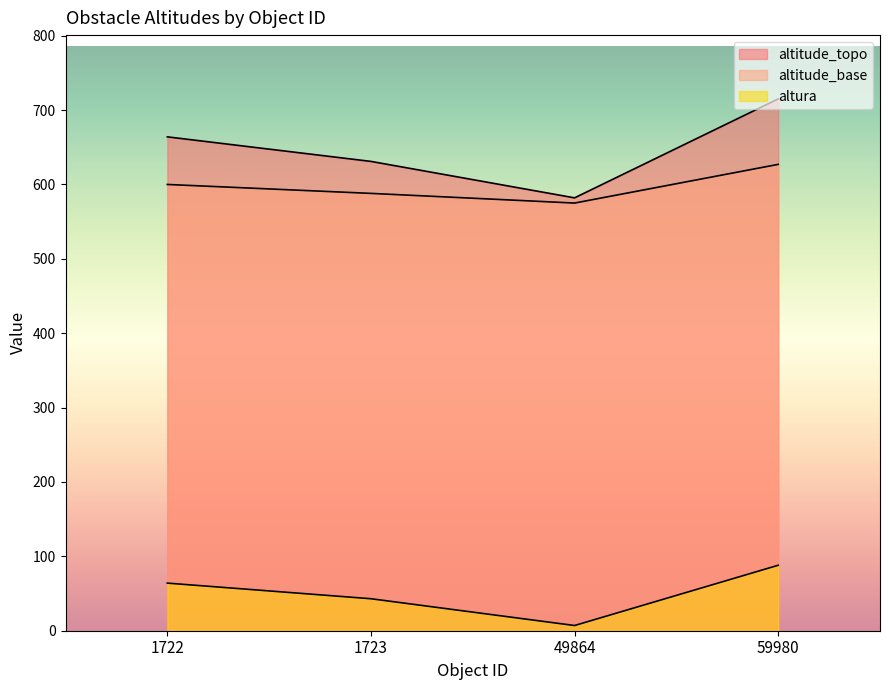

What is the average value of the altitude_base series?

598